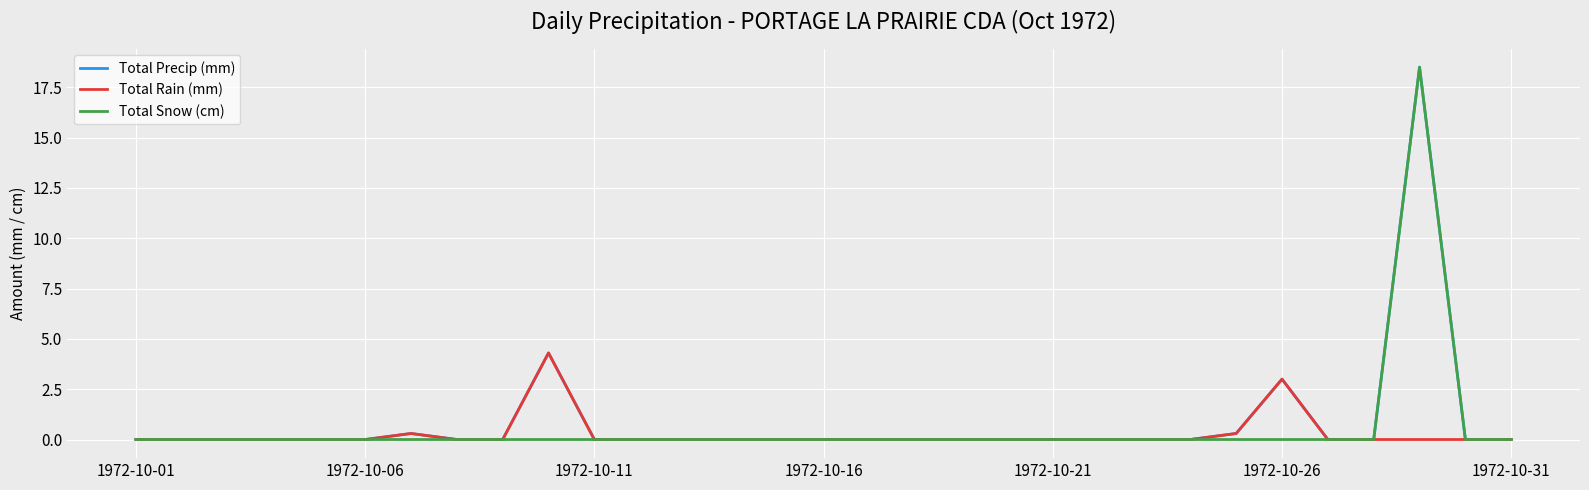

What is the greatest value displayed?

18.5